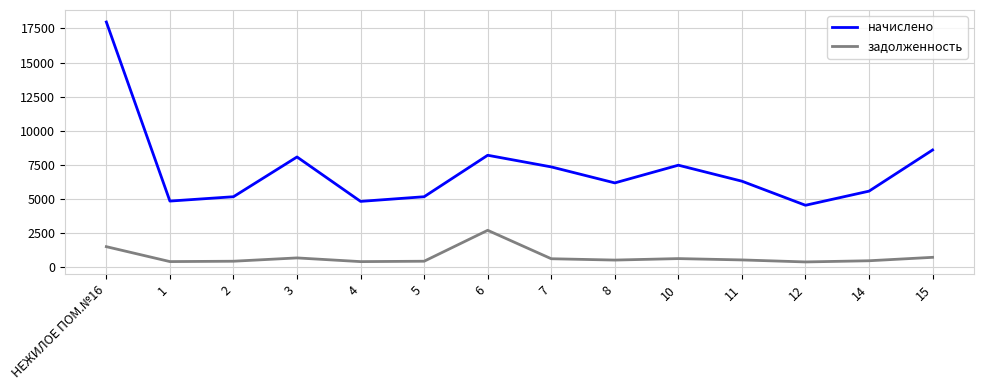

How many categories are shown in the chart?

14